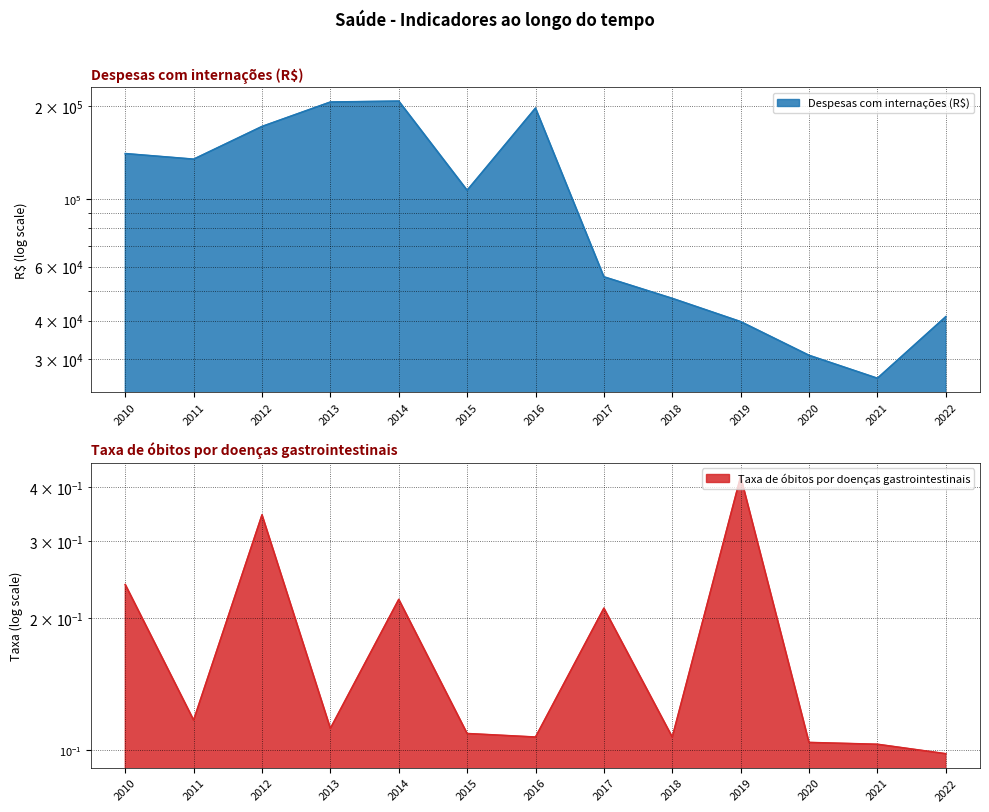

True or false: Despesas com internações (R$) has more than 0 interior local peaks.

True